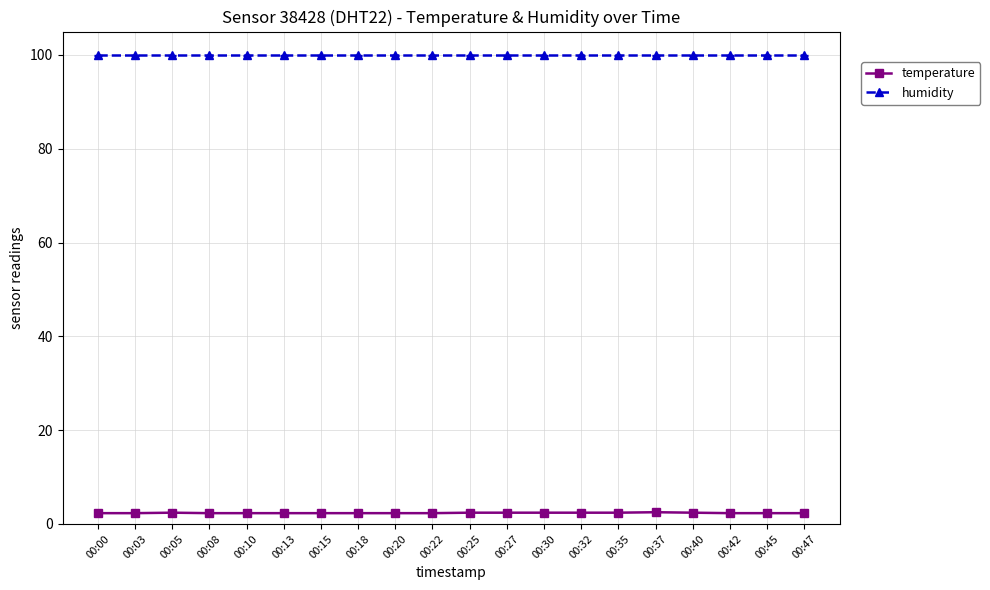

What is the total value across all series at 00:25?

102.3